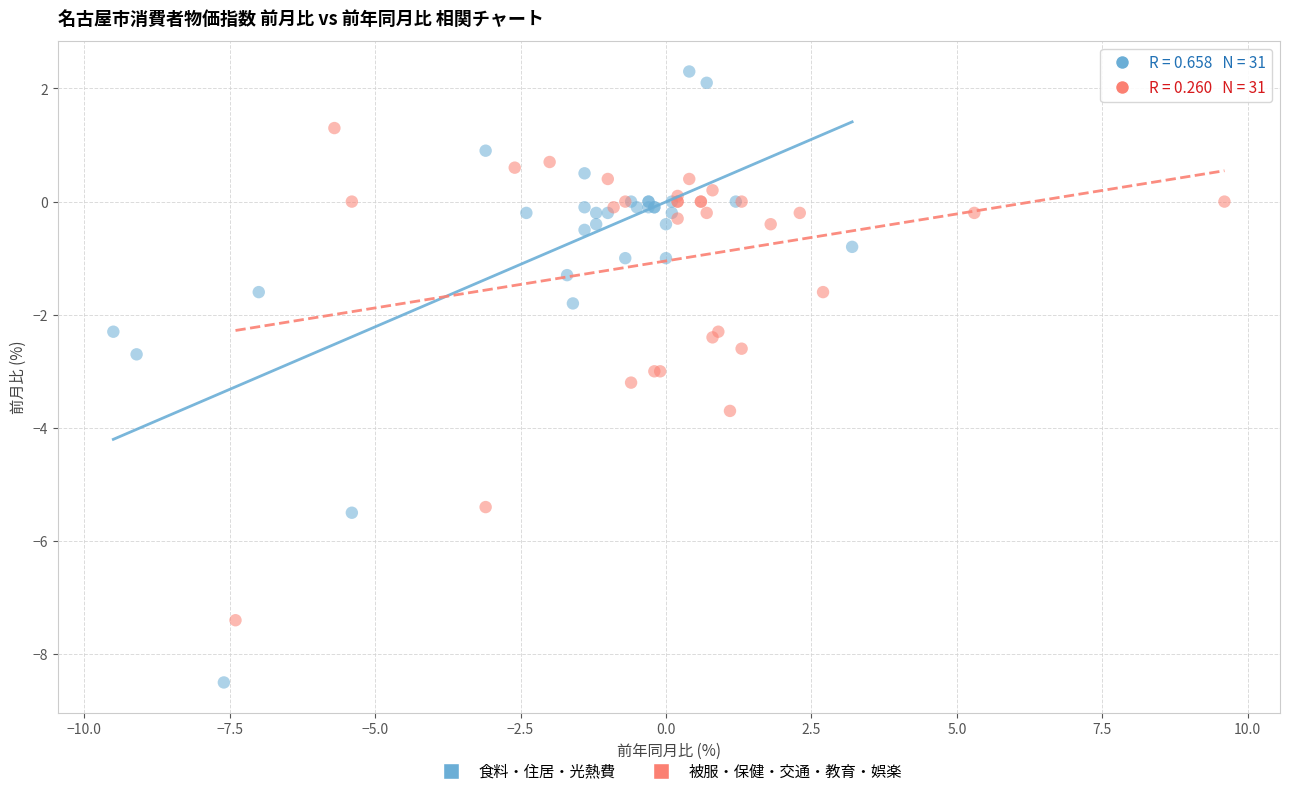

Which series reaches the maximum Y coordinate?

食料・住居・光熱費